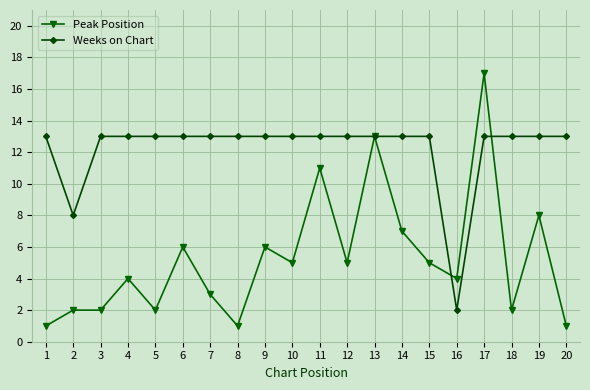

What is the difference between the Peak Position values at 2 and 15?

3